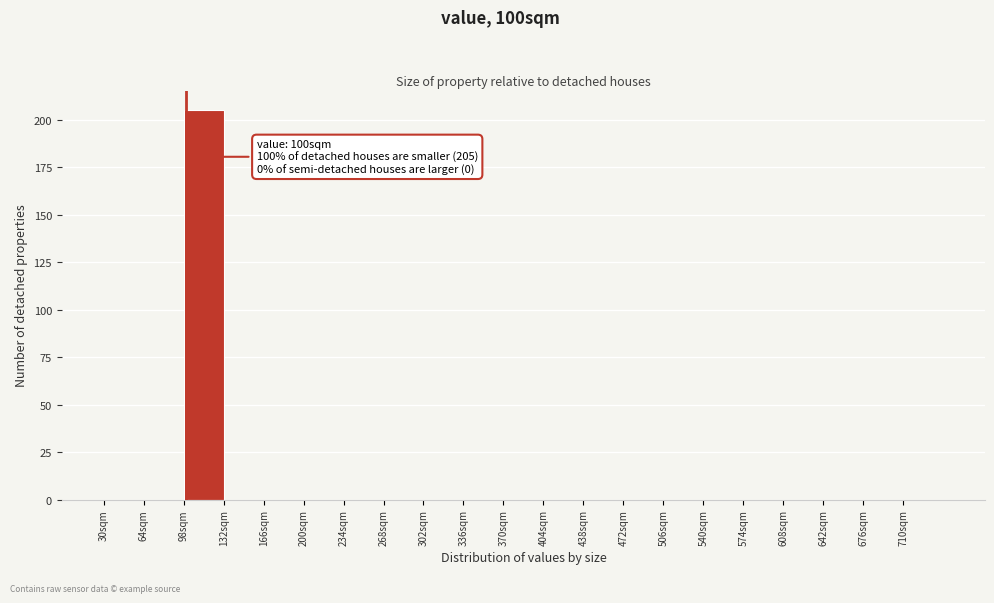

Which range on the x-axis has the tallest bar?

98 to 132